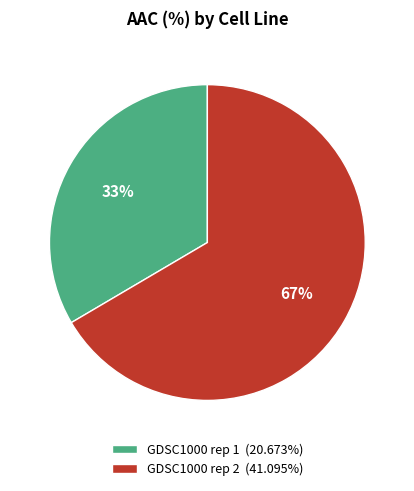

Which slice is the smallest?

GDSC1000 rep 1